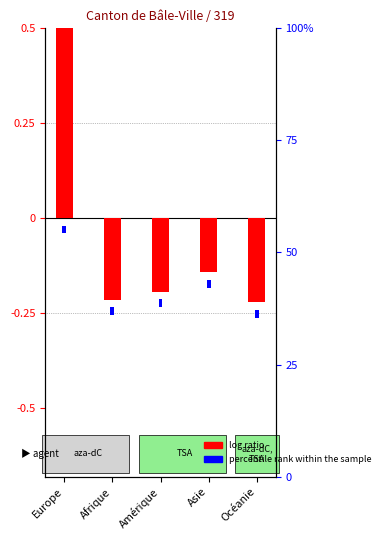

List the series in order of their overall mean, highest first.

percentile rank within the sample, log ratio